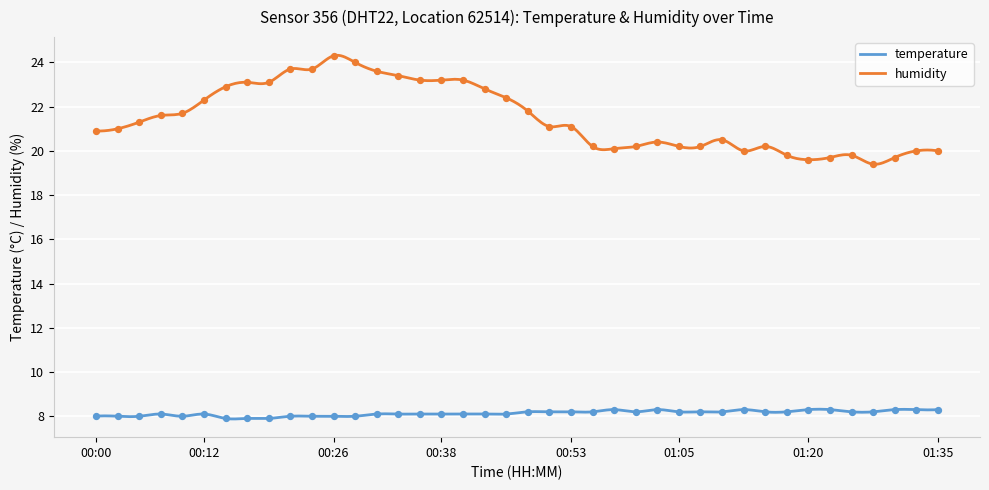

Which series has the largest total across all categories?

humidity